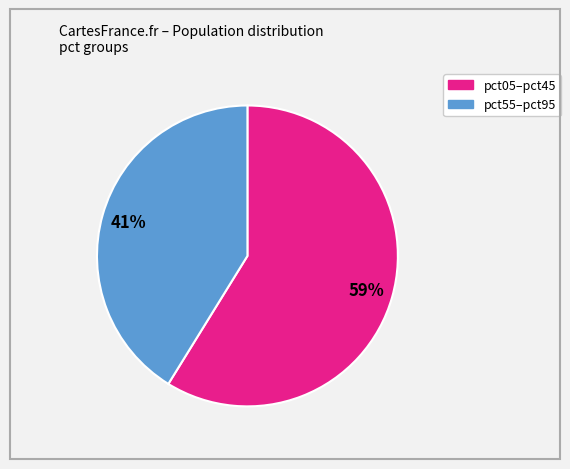

Is there a majority slice in this chart?

Yes